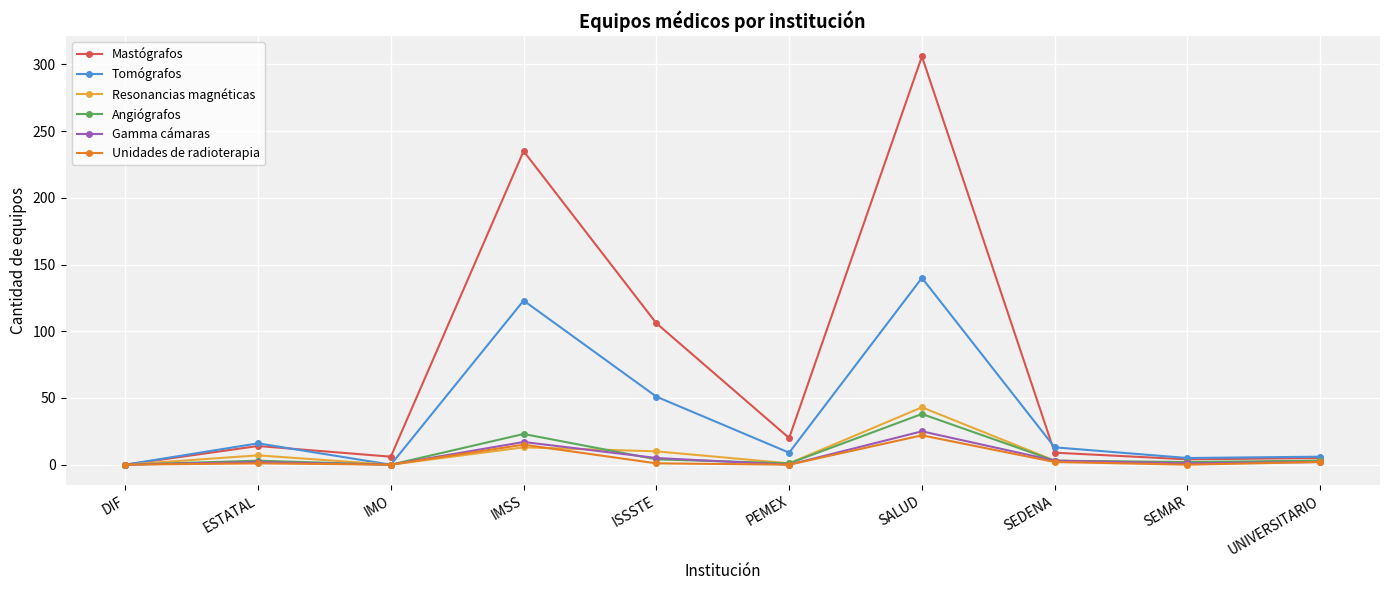

What is the total value across all series at ISSSTE?

177